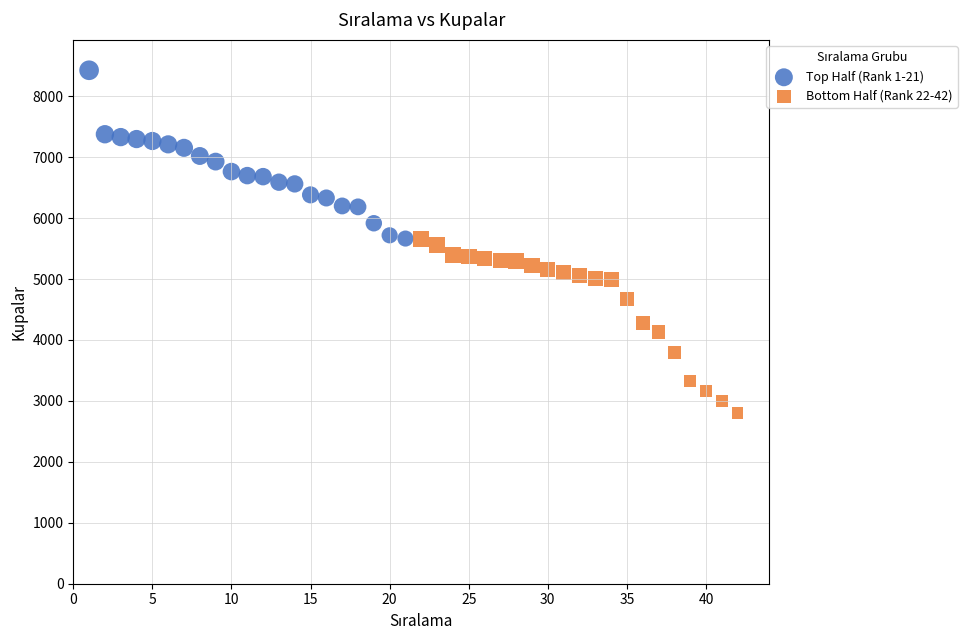

Which series contains the highest Y value?

Top Half (Rank 1-21)